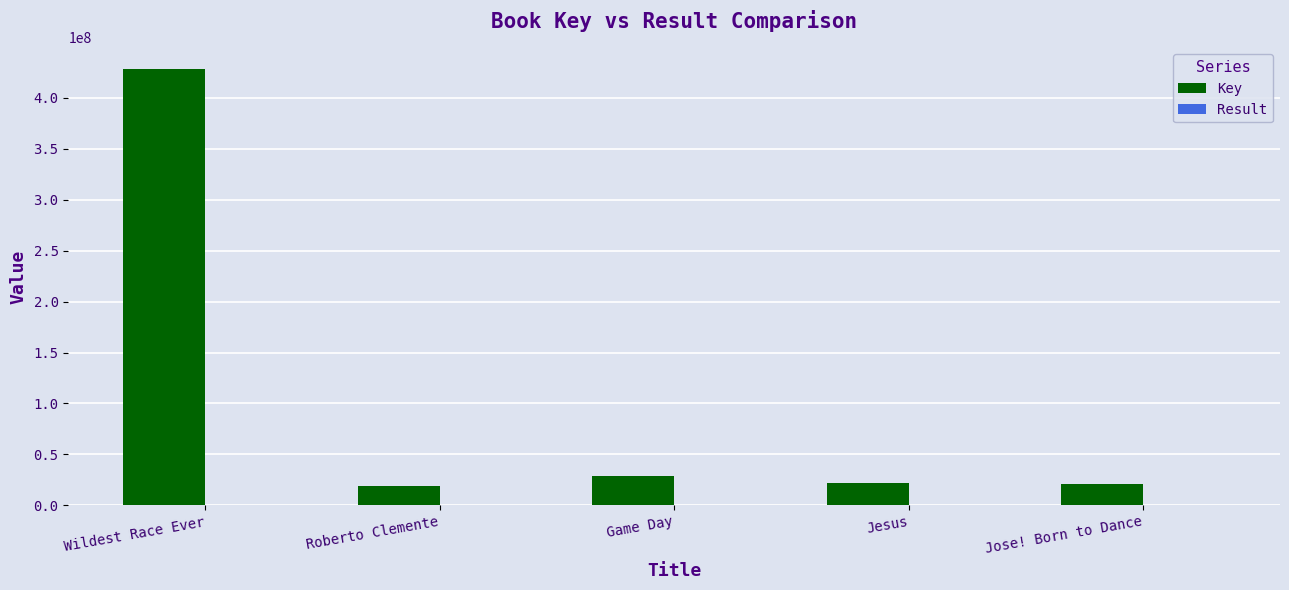

Count the number of data series in this chart.

2